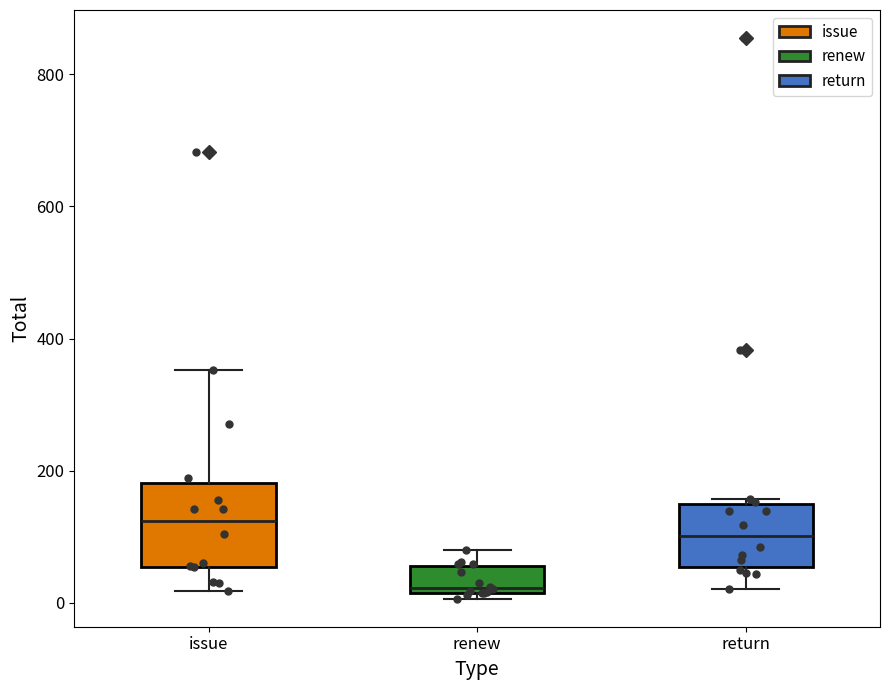

Which box is the tallest, from its lower edge to its upper edge?

issue